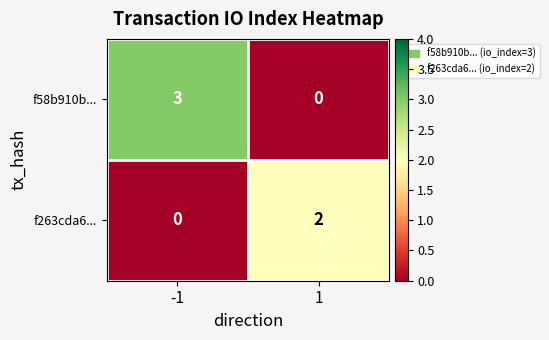

What is the sum of the f58b910b... values at 1 and -1?

3